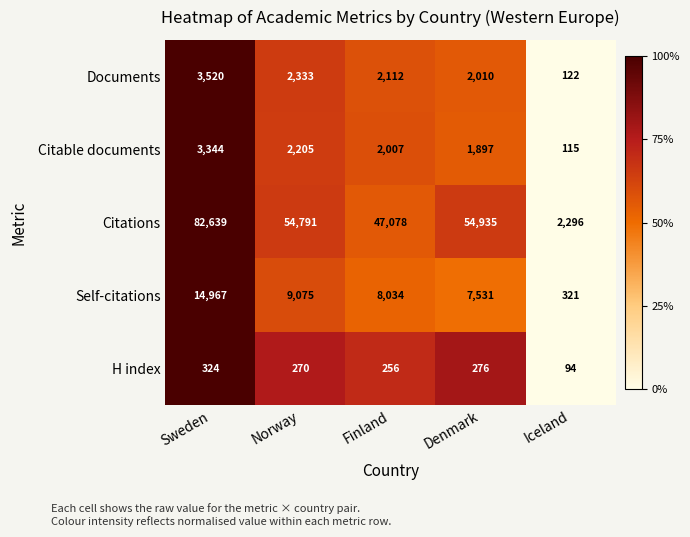

At Finland, list the series in order from largest to smallest.

Citations, Self-citations, Documents, Citable documents, H index